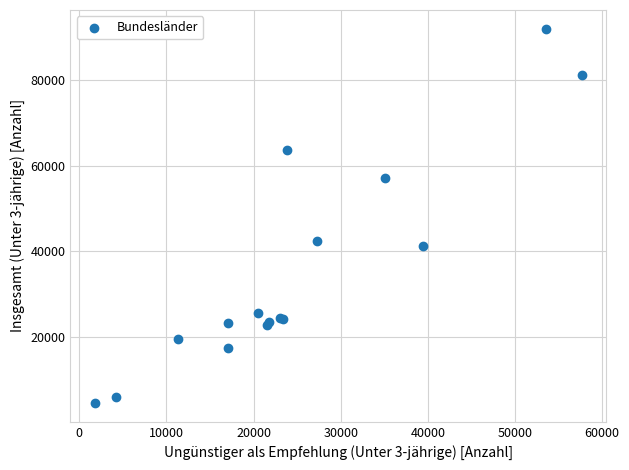

What Y value in the scatter plot is closest to 48285?

42366